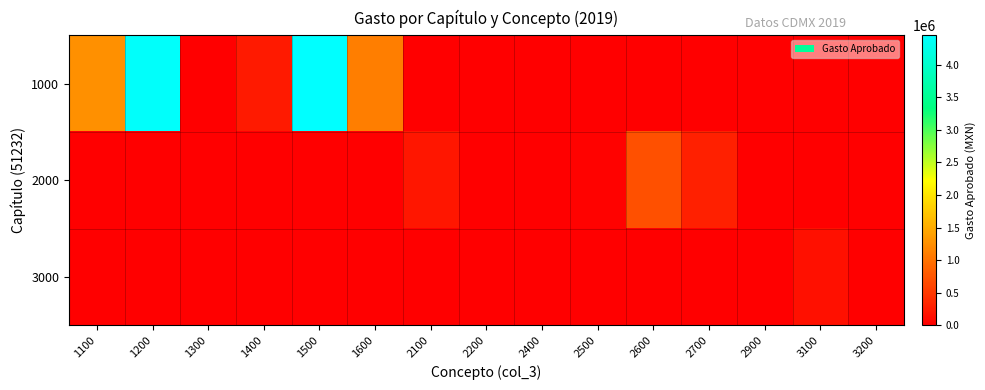

At which category is the sum across all series the highest?

1500